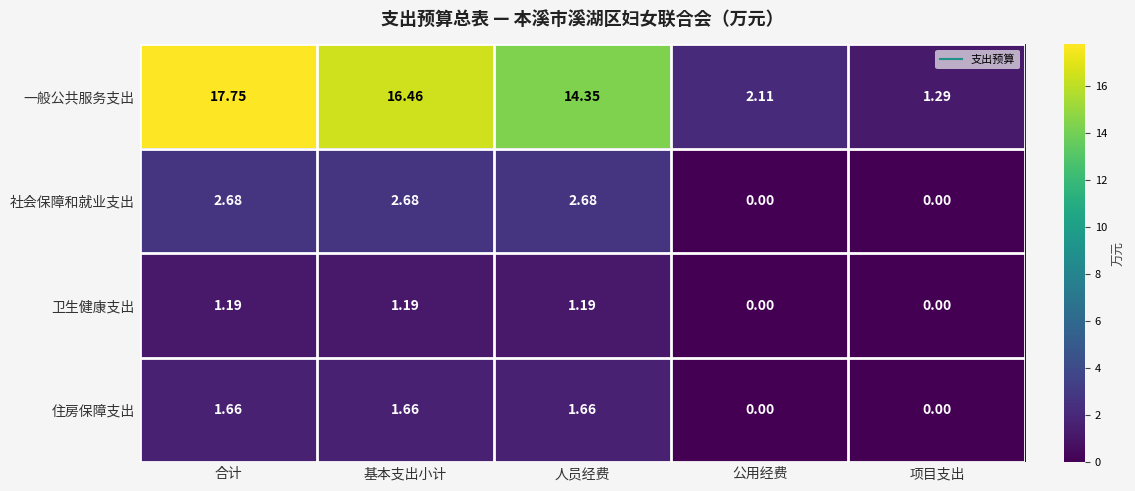

Is the value of 卫生健康支出 at 人员经费 greater than the value of 住房保障支出 at 公用经费?

Yes